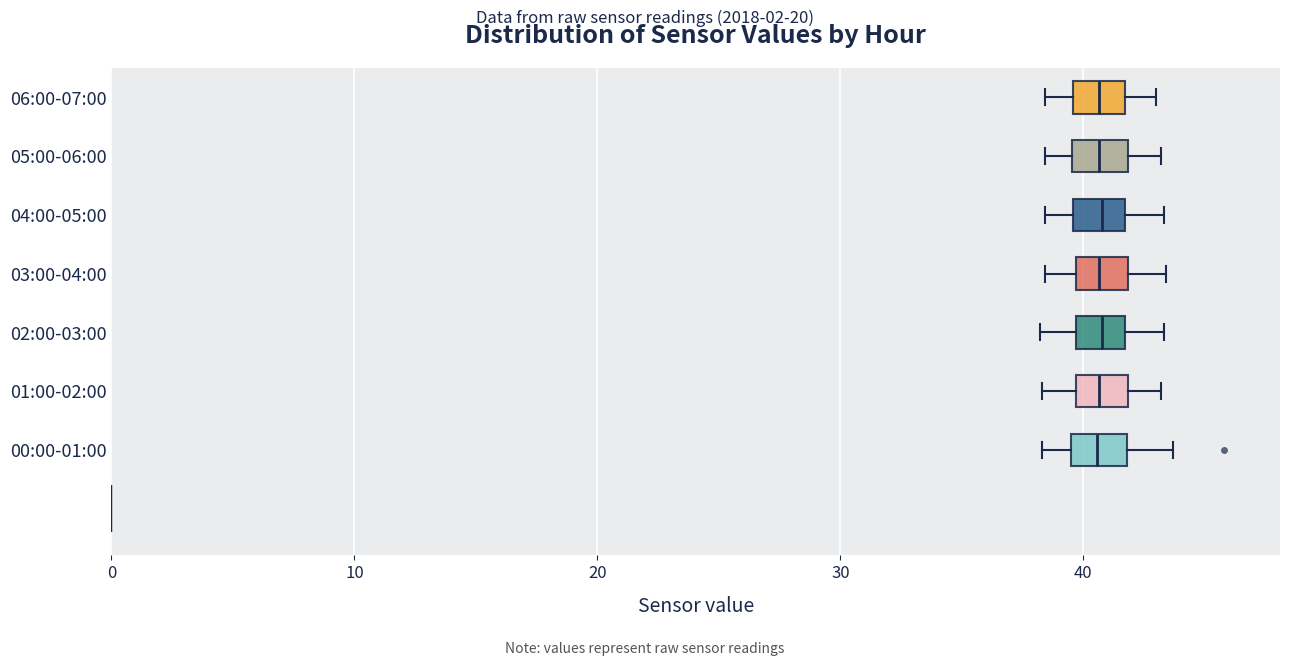

Where does the median line of the box for 04:00-05:00 sit on the x-axis? The values are not printed on the chart, so give them approximately, as read against the axis.

41